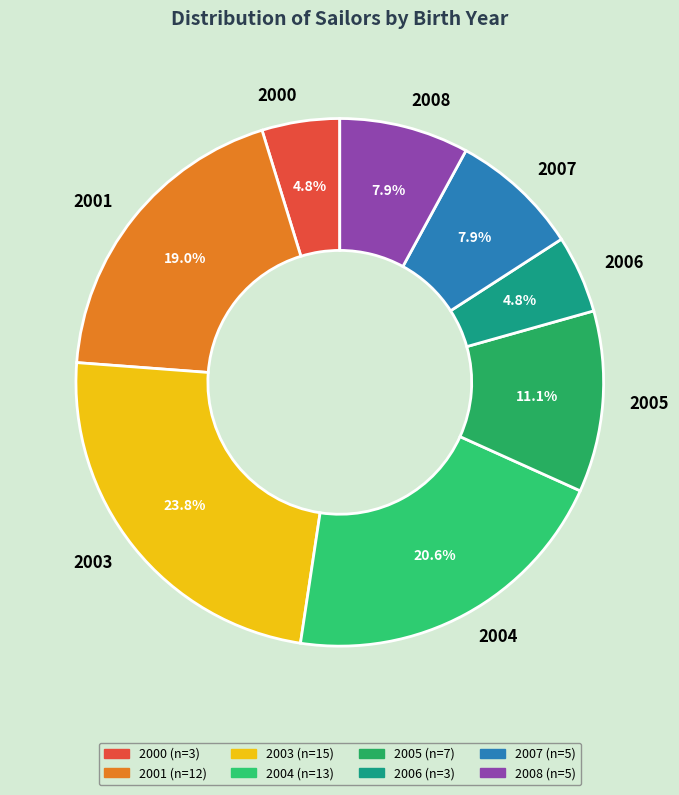

What percentage is NOT represented by 2003?

76.2%